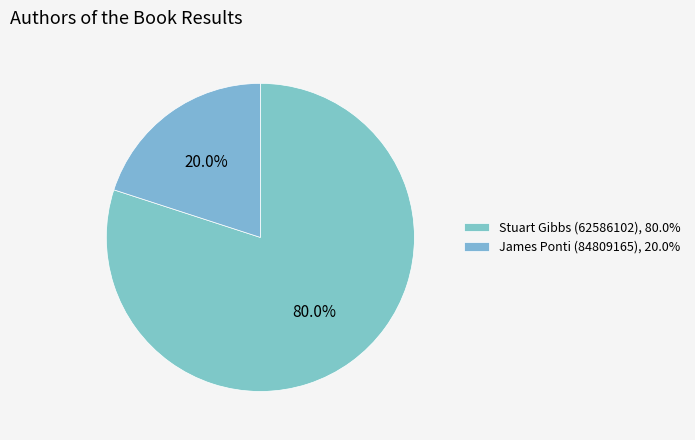

The Stuart Gibbs (62586102) slice represents 80% of the pie. True or false?

True